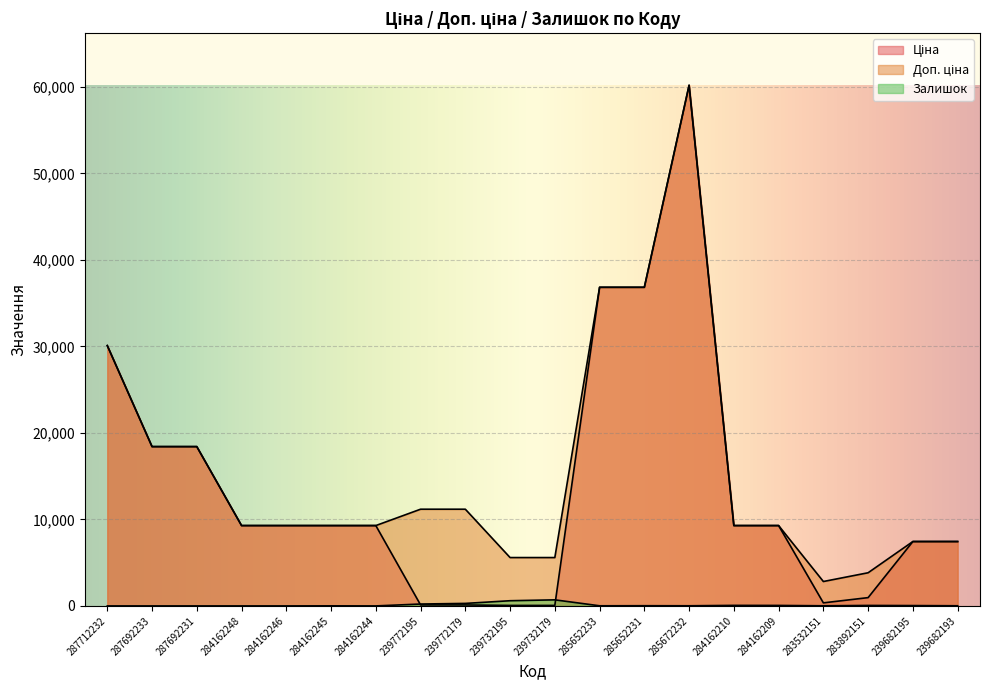

Reading left to right, transcribe all the data shown in this chart.

Ціна: 30102.8	18420.9	18420.9	9290.5	9290.5	9290.5	9290.5	111.8	111.8	55.9	55.9	36841.8	36841.8	60205.6	9290.5	9290.5	352.6	958.4	7444.6	7444.6
Доп. ціна: 30102.8	18420.9	18420.9	9290.5	9290.5	9290.5	9290.5	11182.0	11182.0	5591.0	5591.0	36841.8	36841.8	60205.6	9290.5	9290.5	2821.2	3833.8	7444.6	7444.6
Залишок: 0.0	0.0	0.0	0.0	0.0	8.0	0.0	218.0	290.0	600.0	702.0	14.0	23.0	16.0	62.0	56.0	15.0	55.0	40.0	17.0